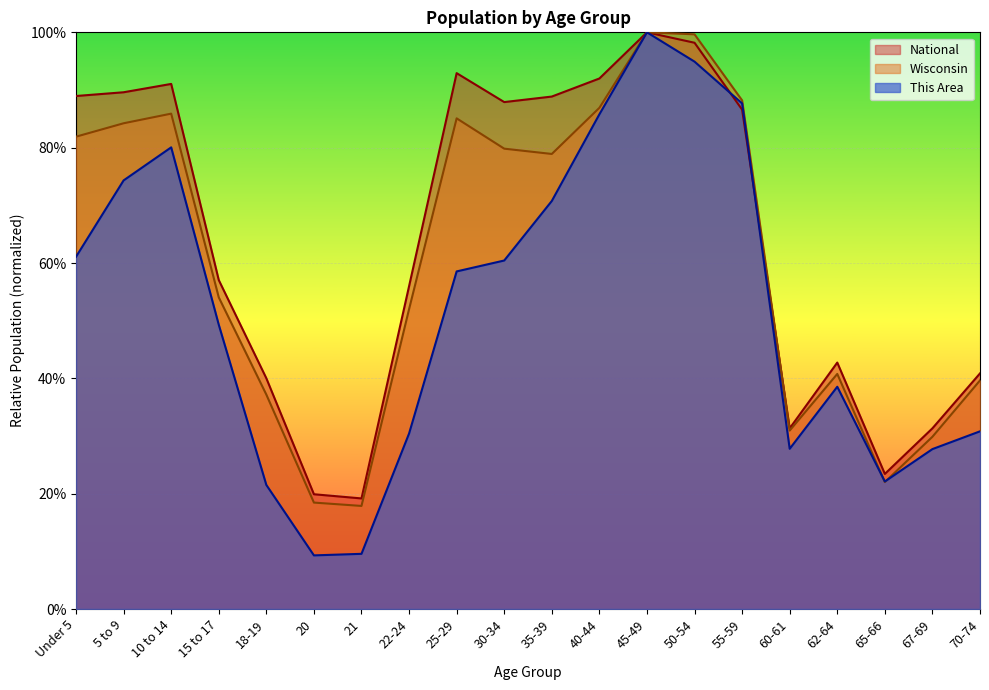

At which label does National reach its minimum?

21